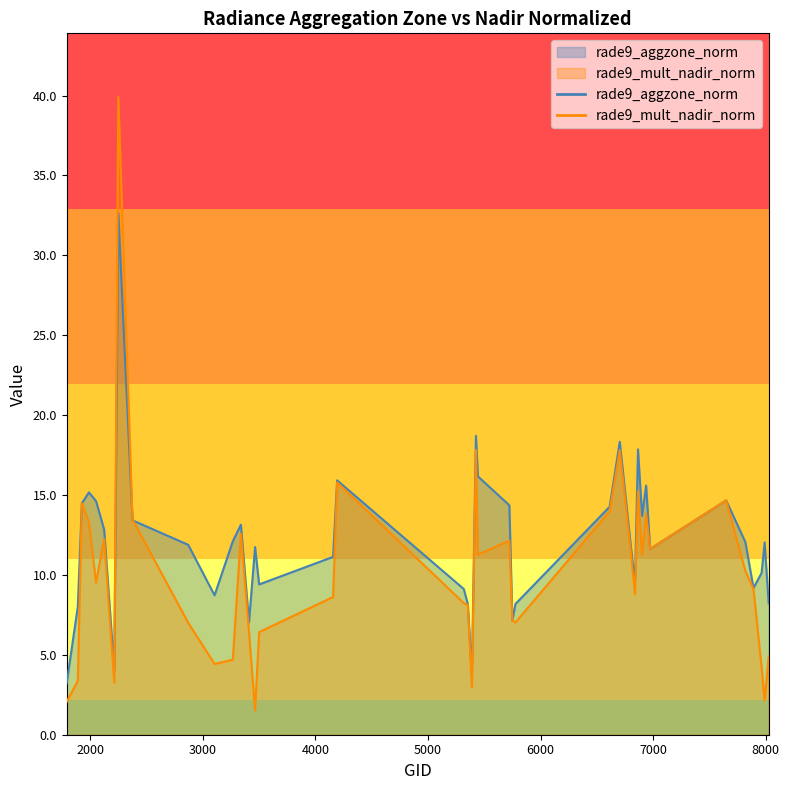

True or false: rade9_mult_nadir_norm and rade9_aggzone_norm cross at least once.

True